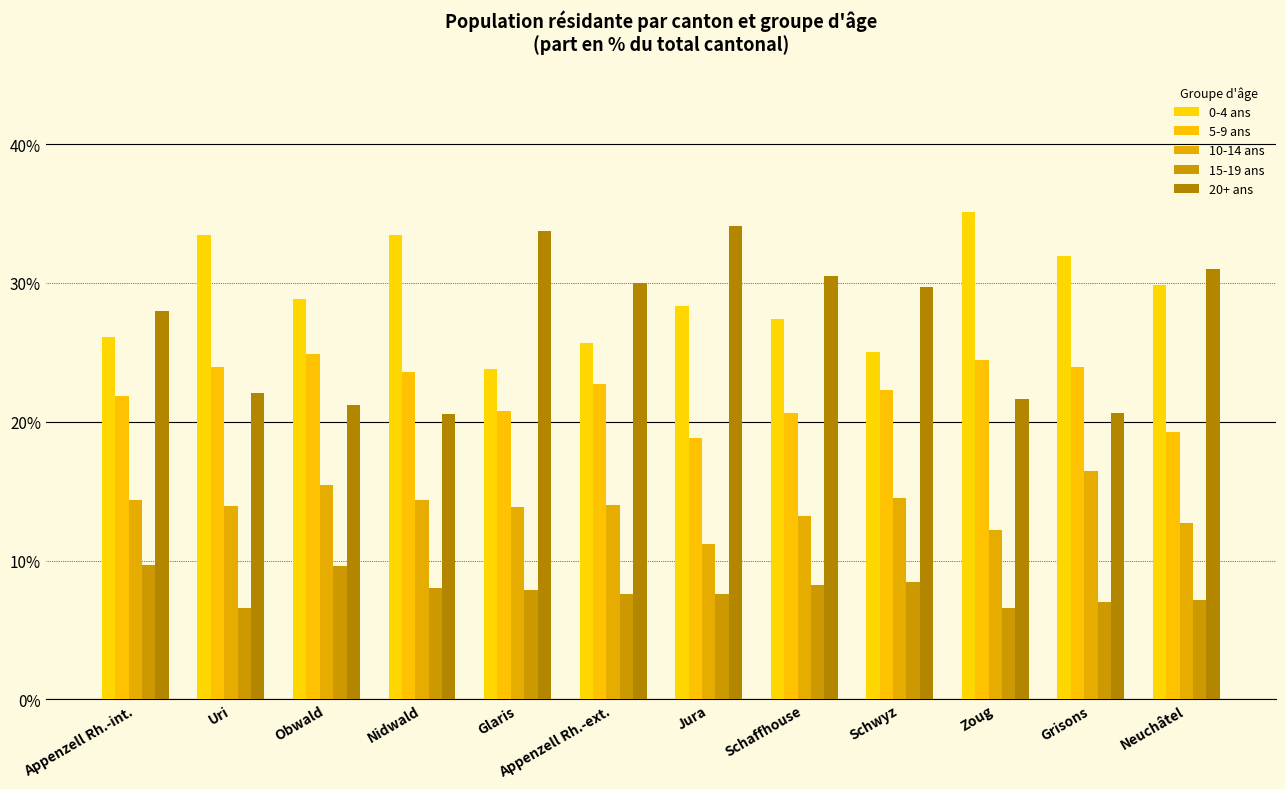

Rank the series by their maximum value, from lowest to highest.

15-19 ans, 10-14 ans, 5-9 ans, 20+ ans, 0-4 ans